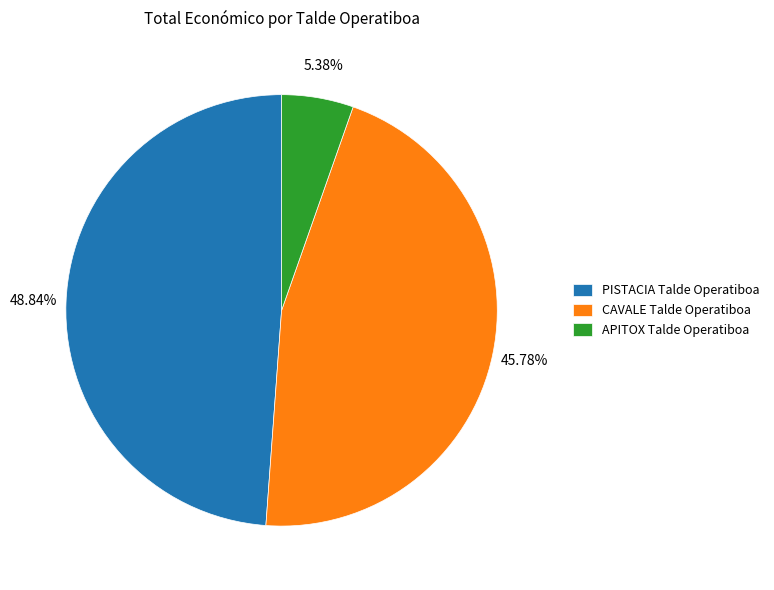

To the nearest percent, what is the combined percentage of PISTACIA Talde Operatiboa and CAVALE Talde Operatiboa?

95%